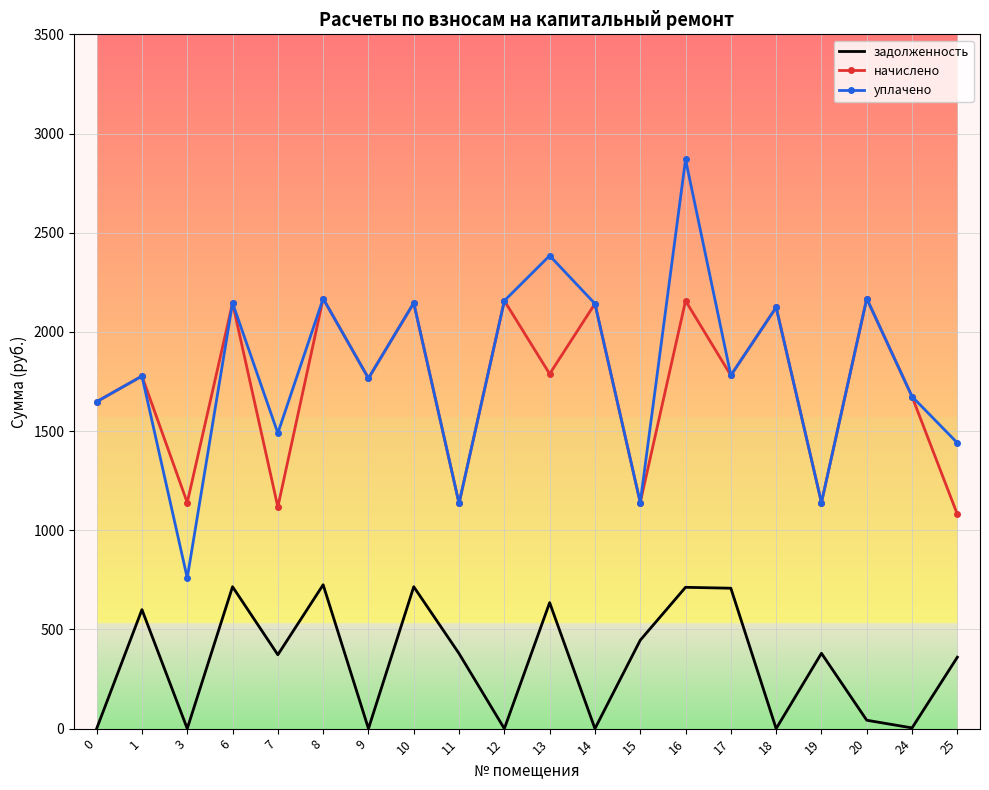

Which series has the widest spread of values?

уплачено